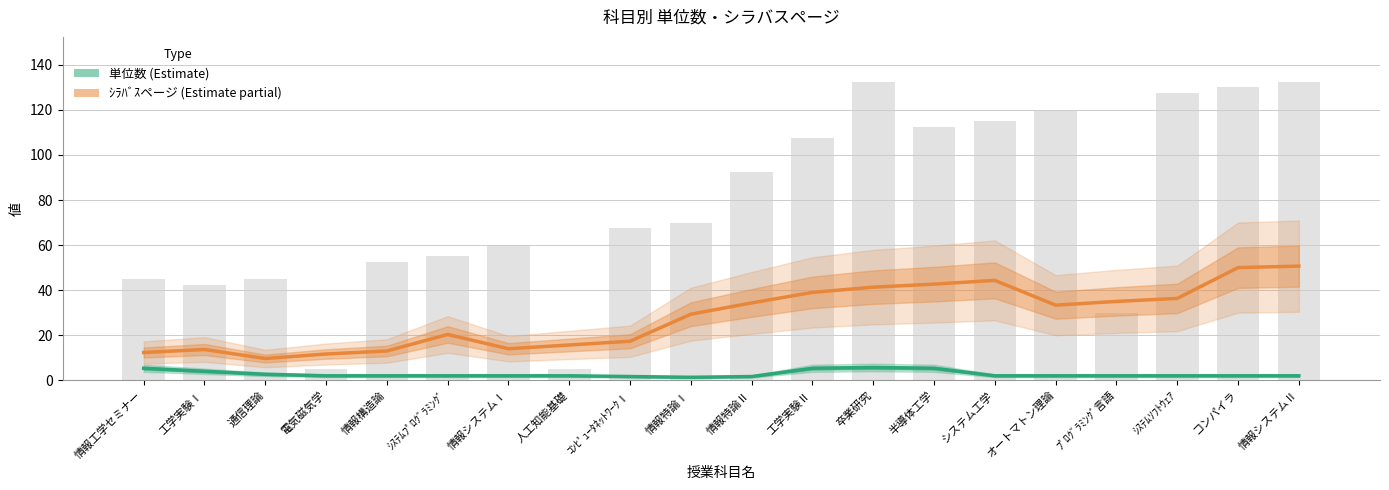

What is the maximum value for 単位数?

5.7